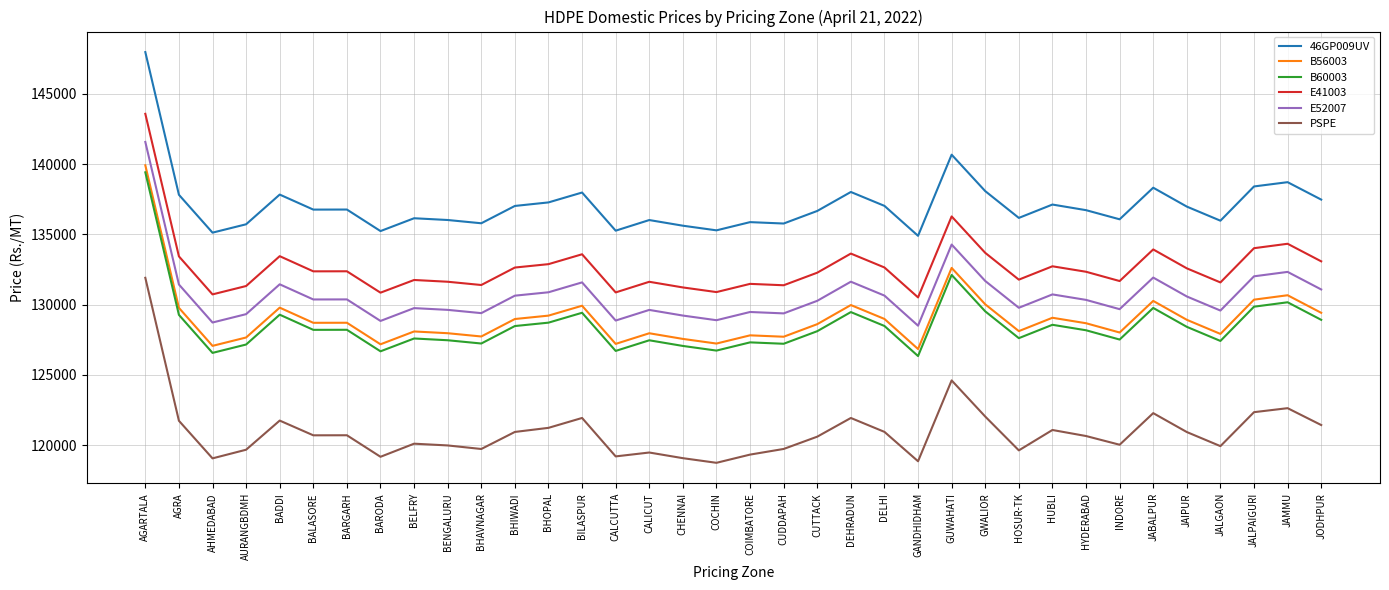

True or false: 46GP009UV and E52007 intersect in this chart.

False